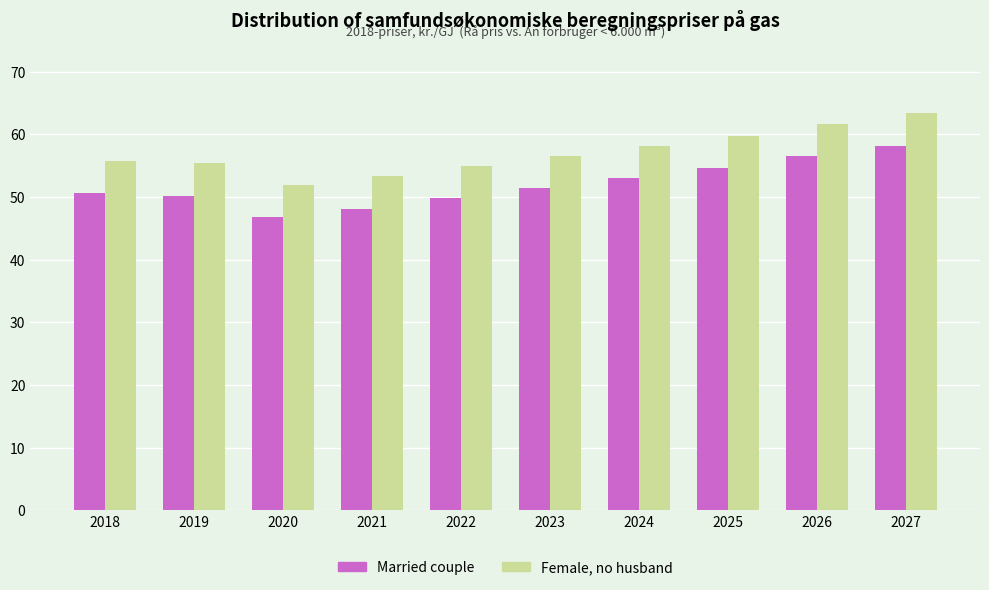

What value does the Female, no husband series have at 2023?

56.6